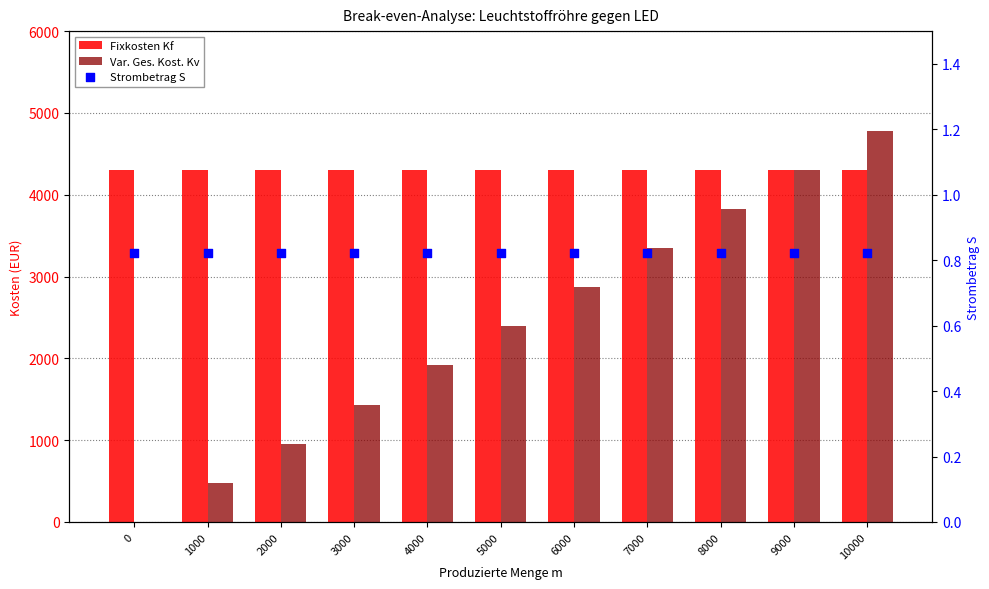

Which series reaches the minimum Y coordinate?

Var. Ges. Kost. Kv